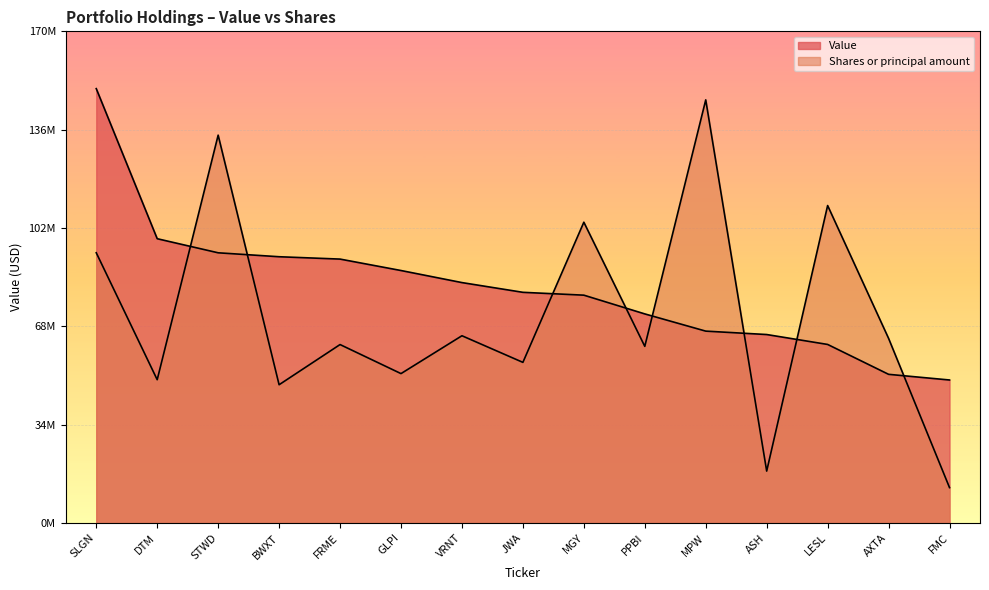

At how many categories does at least one series exceed 26834447?

15